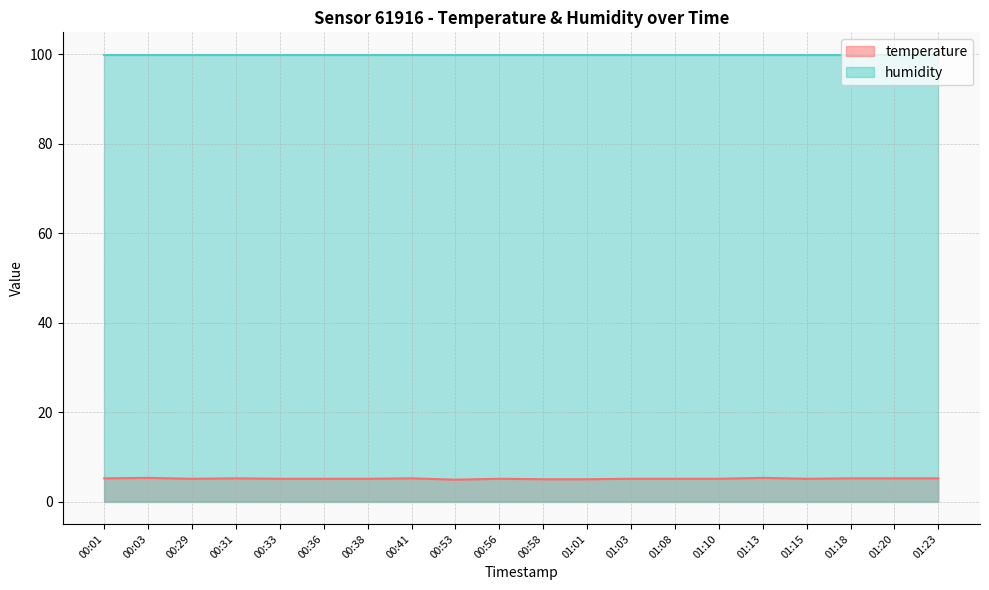

What is the greatest value displayed?

99.9